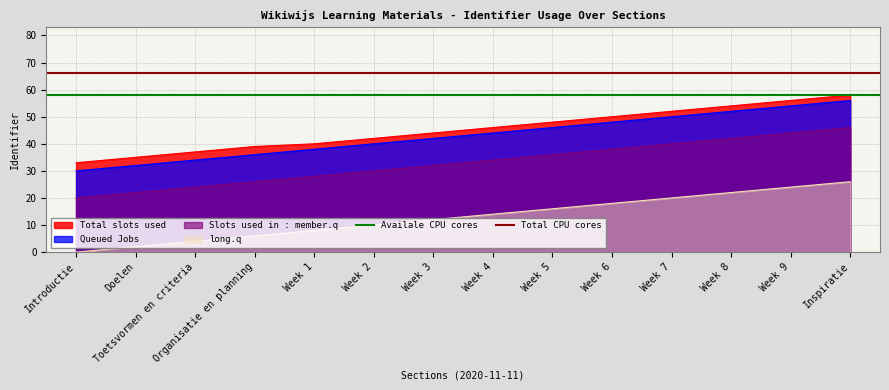

The value of Queued Jobs at Week 2 is 60. True or false?

False